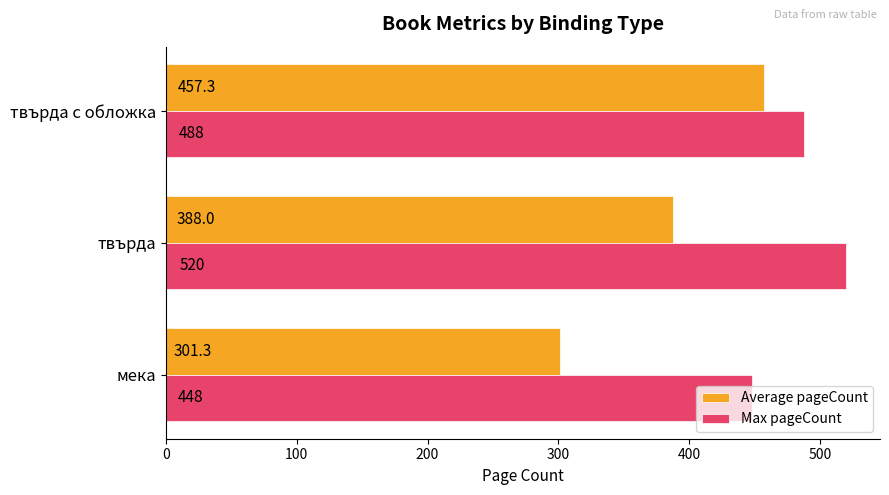

What is the greatest value displayed?

520.0